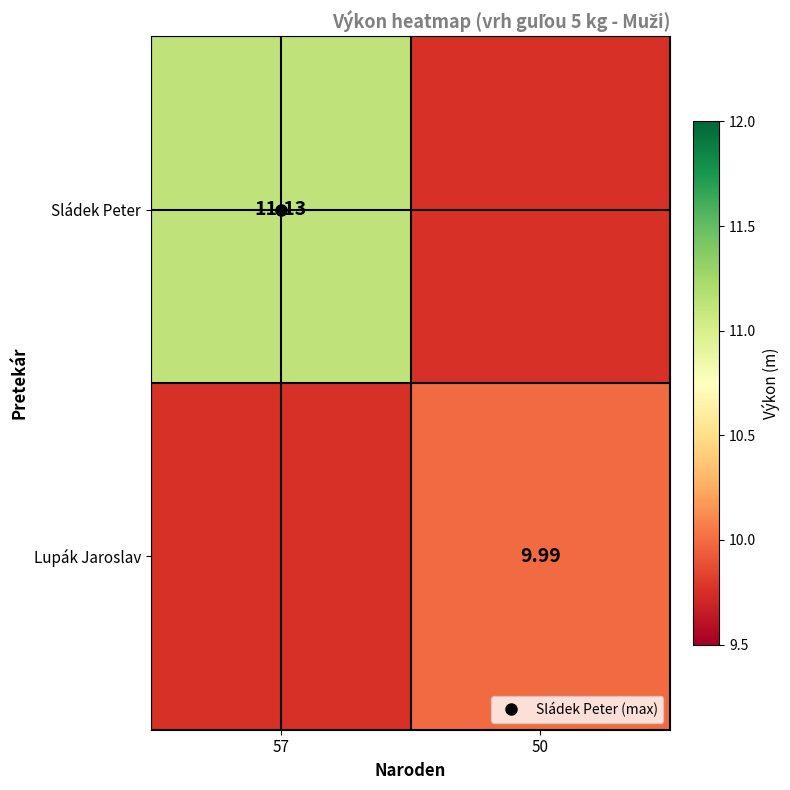

At how many categories does at least one series exceed 10?

1